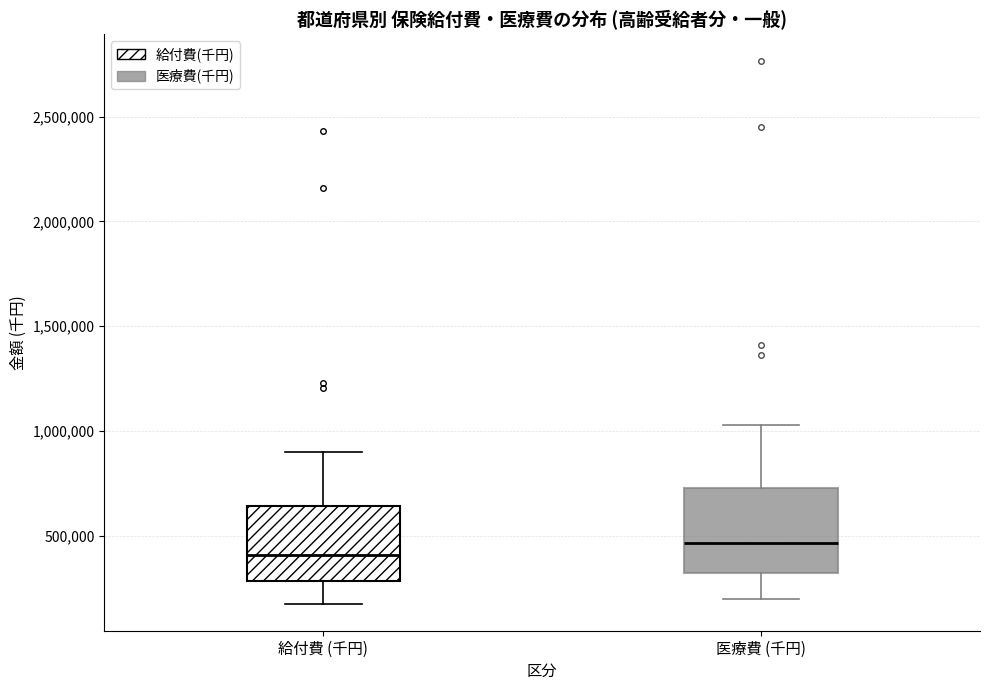

Which box's median line is the lowest?

給付費 (千円)